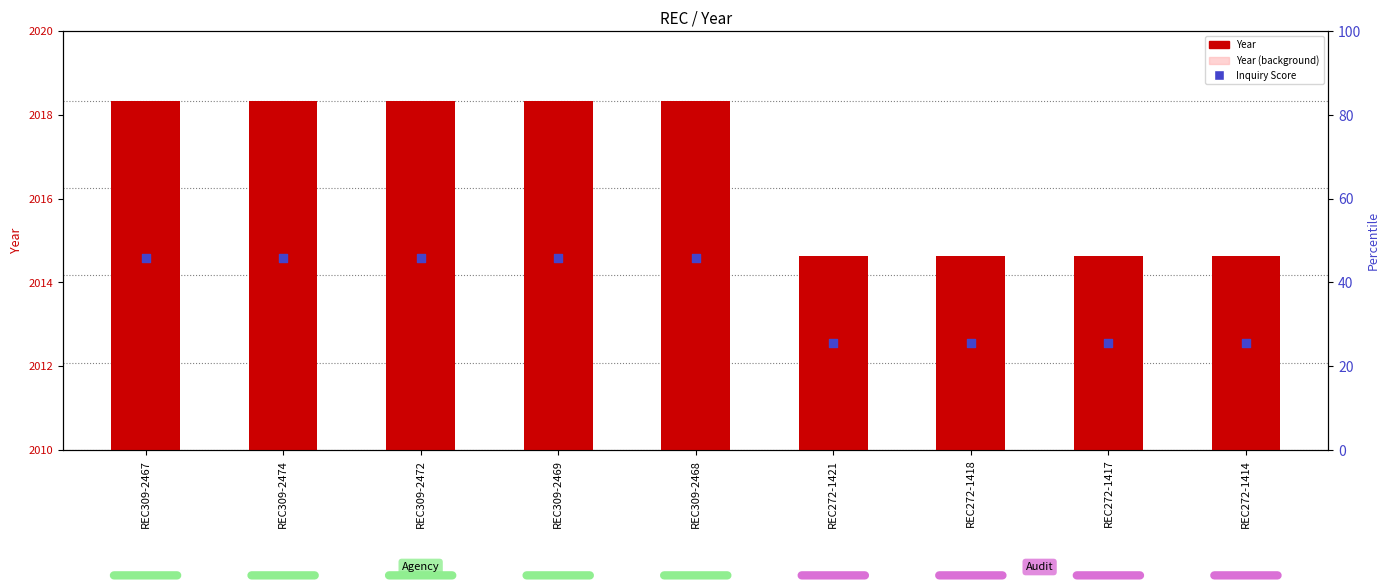

Is the value of Year (background) at REC309-2468 greater than the value of Inquiry Score at REC309-2468?

No